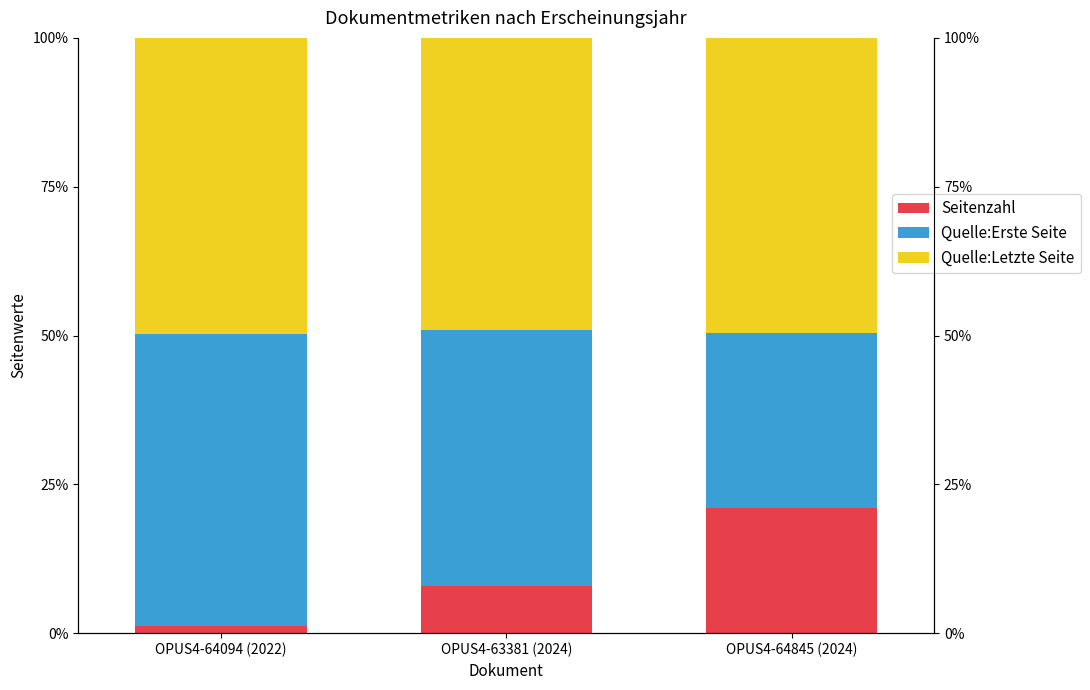

The value of Quelle:Erste Seite at OPUS4-63381 (2024) is 77.5. True or false?

False